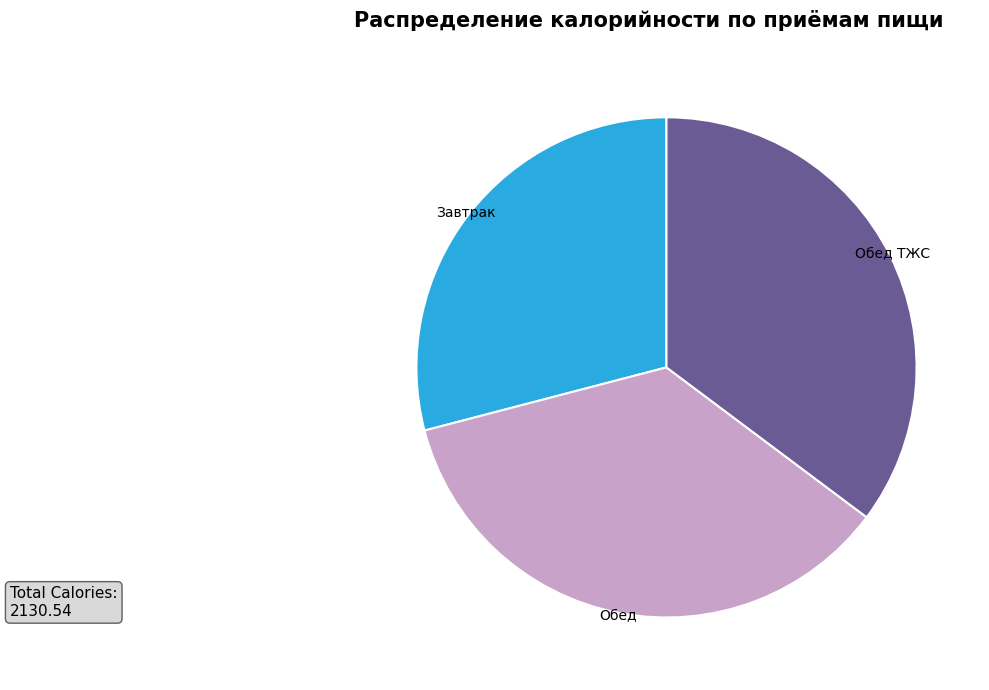

Approximately how many times larger is the value at Завтрак compared to Обед?

0.8